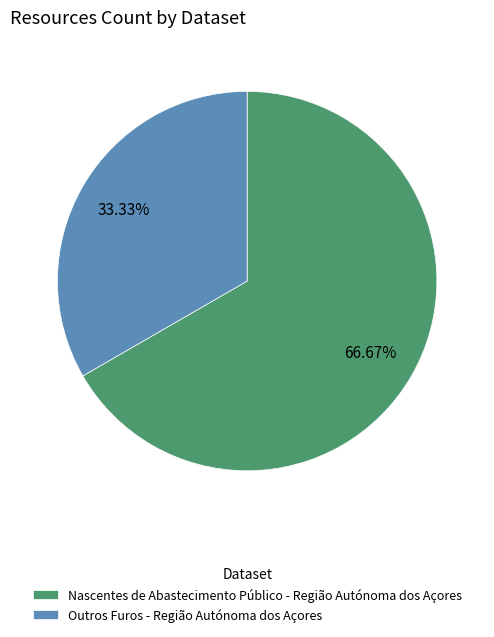

Between Nascentes de Abastecimento Público - Região Autónoma dos Açores and Outros Furos - Região Autónoma dos Açores, which is larger?

Nascentes de Abastecimento Público - Região Autónoma dos Açores